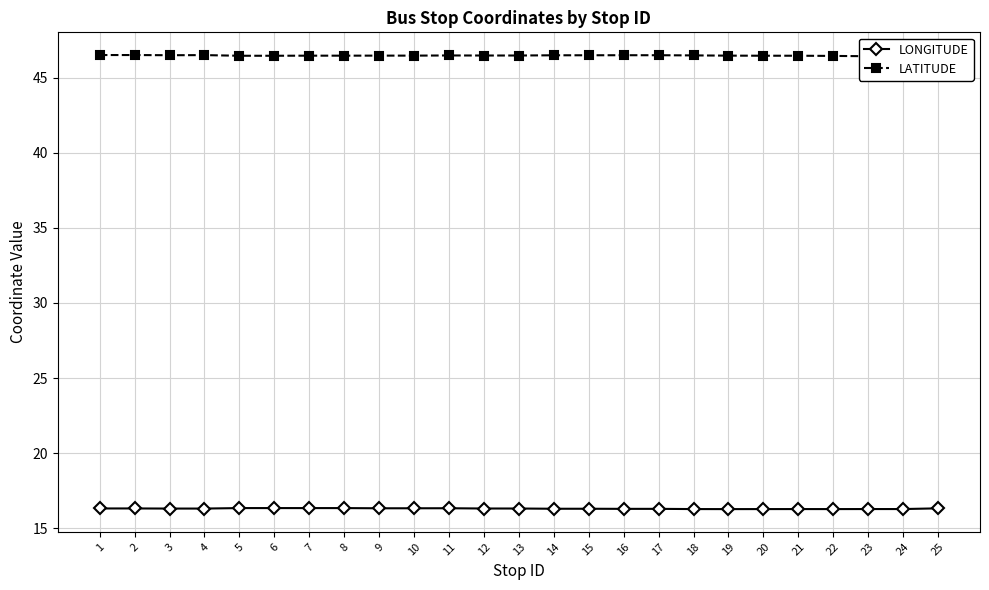

True or false: LATITUDE and LONGITUDE cross at least once.

False